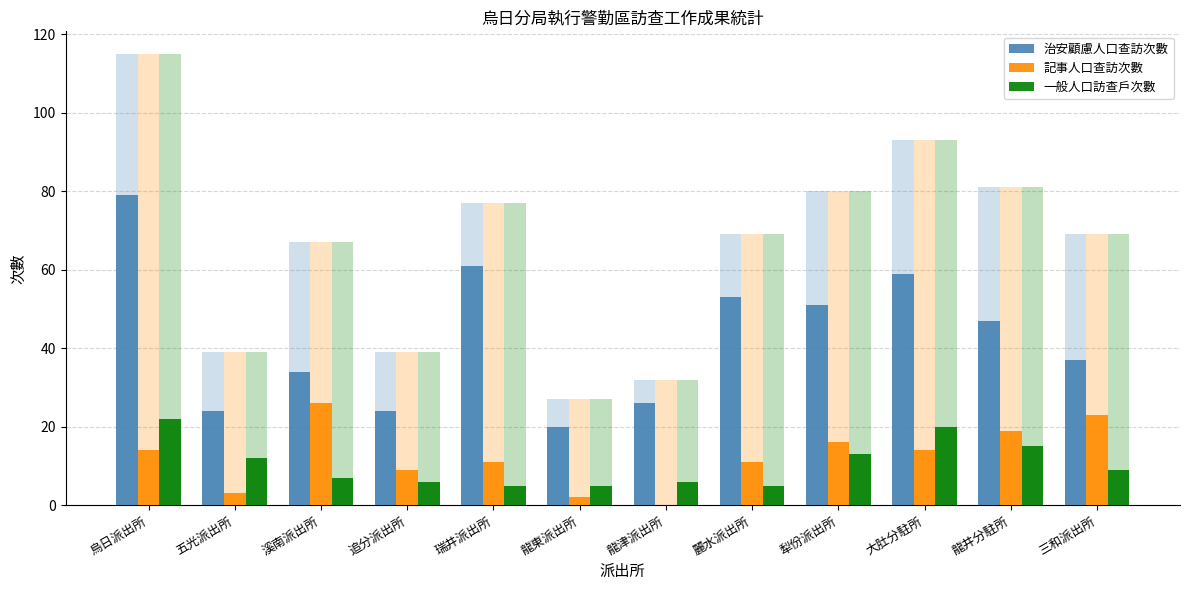

What is the difference between the second highest and second lowest values in the 一般人口訪查戶次數 series?

15